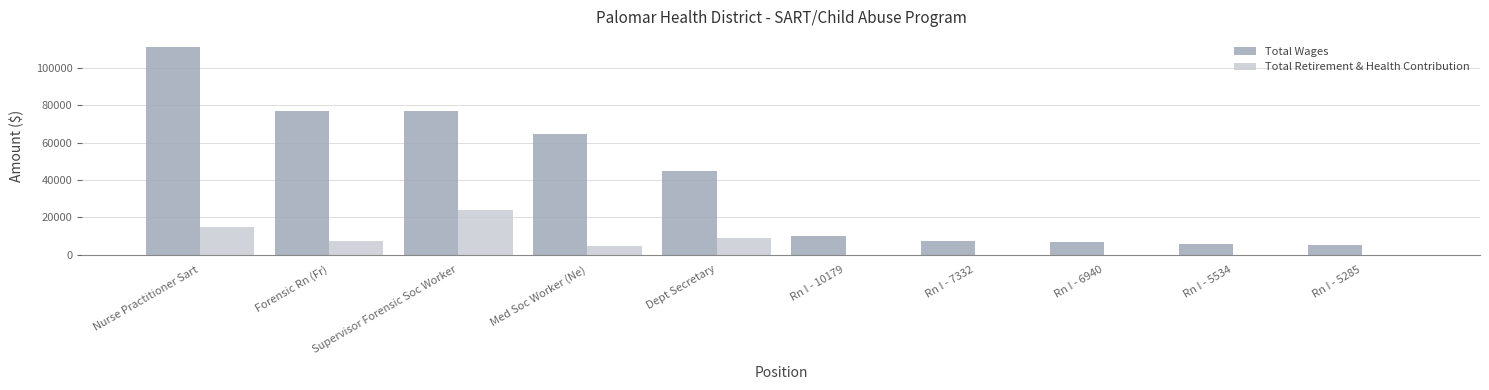

Is the value of Total Retirement & Health Contribution at Rn I - 7332 greater than the value of Total Wages at Rn I - 6940?

No